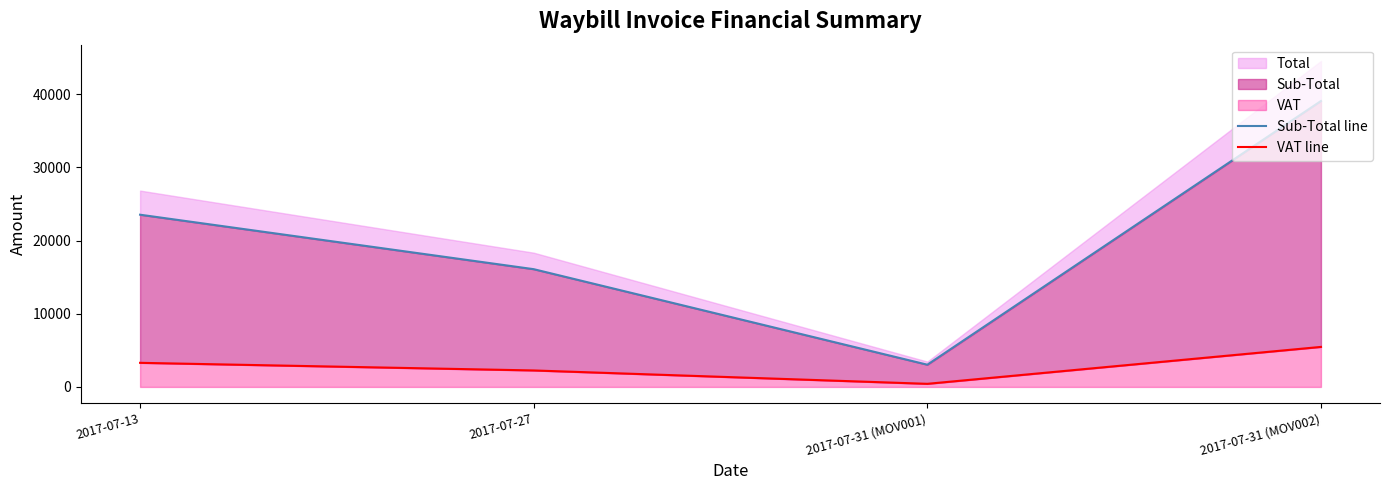

How many interior local valleys does the Sub-Total line series have?

1